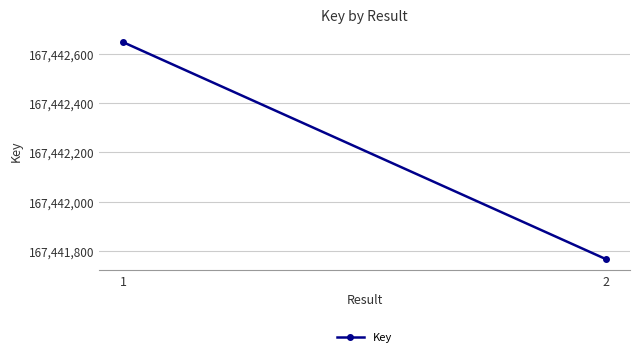

What is the difference between the maximum and minimum values?

881